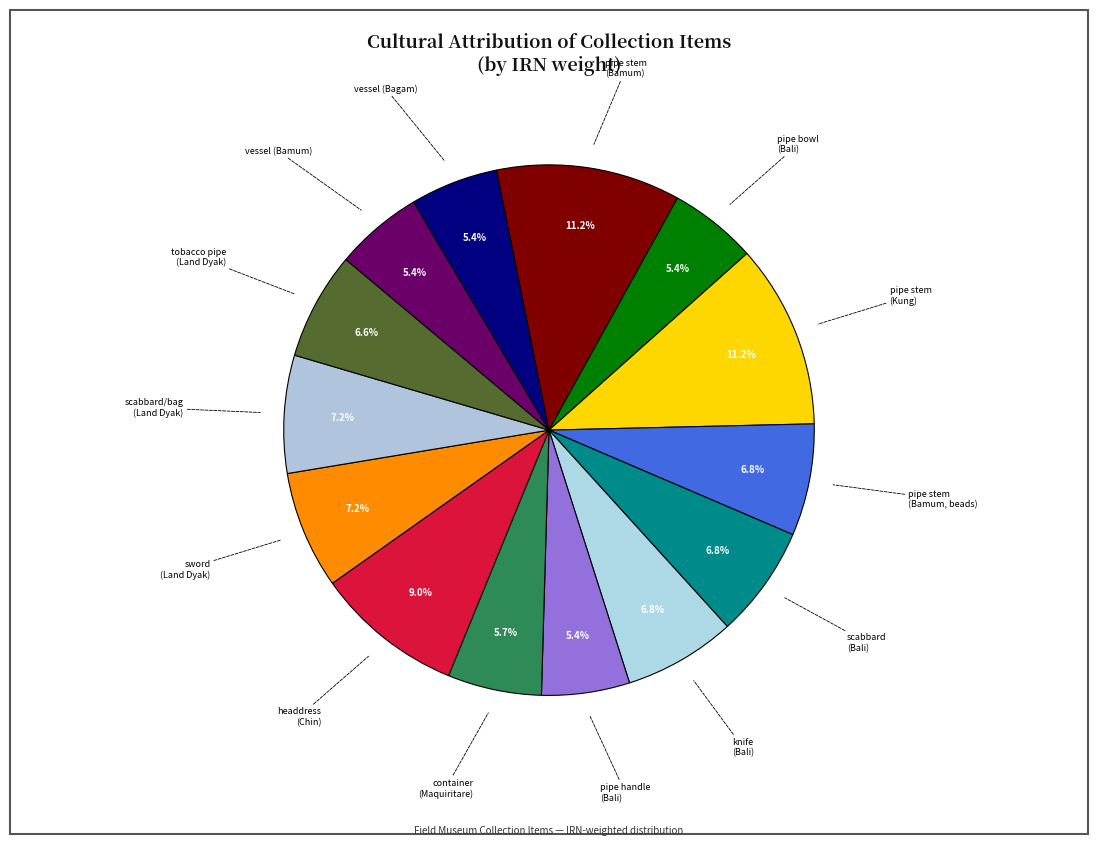

How many segments does this pie chart have?

14